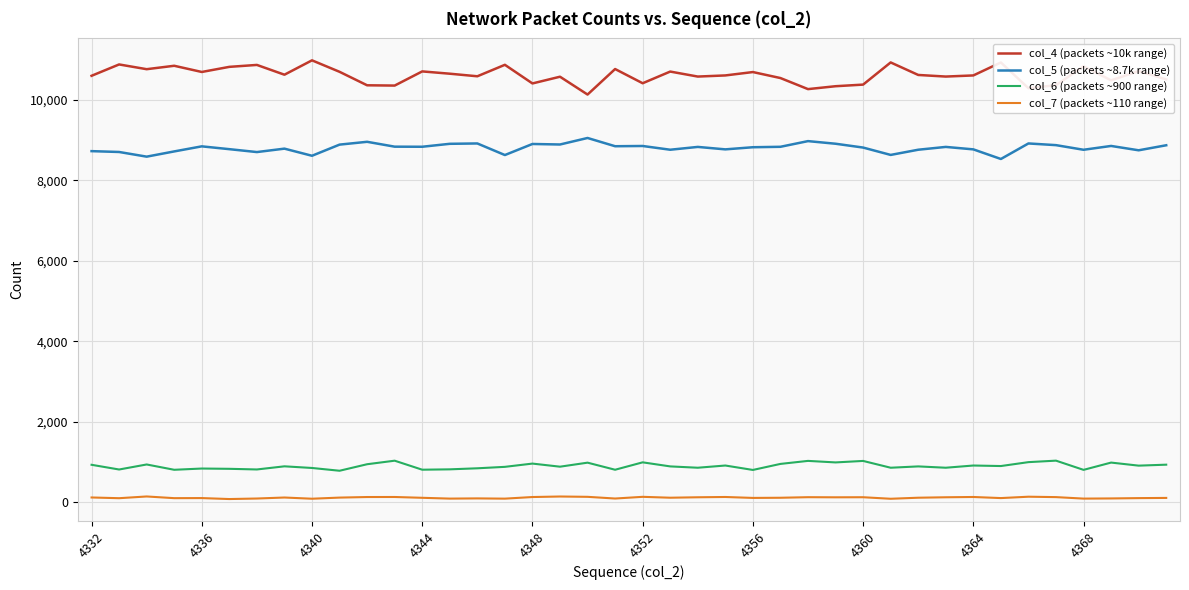

List the series in order of their peak value, highest first.

col_4 (packets ~10k range), col_5 (packets ~8.7k range), col_6 (packets ~900 range), col_7 (packets ~110 range)